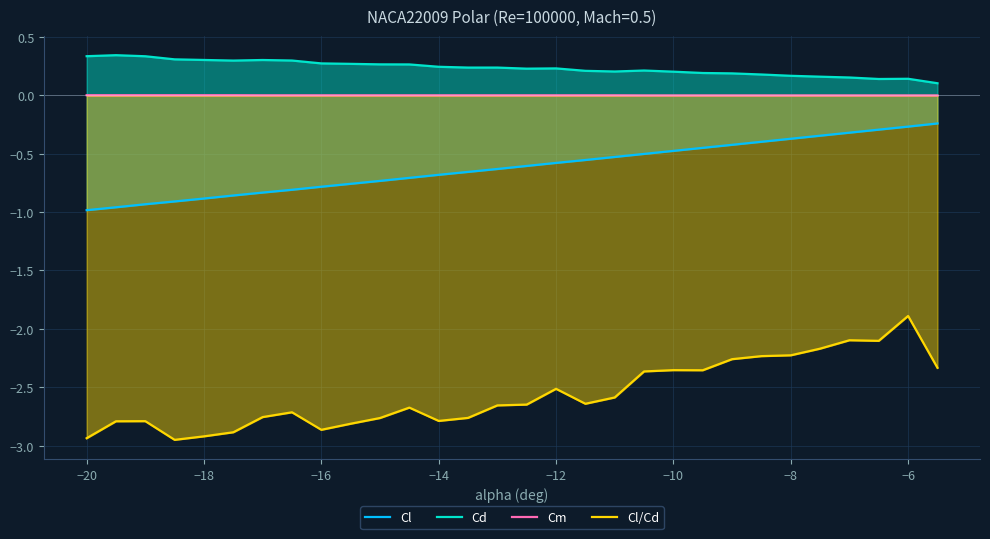

What is the highest value of the Cl/Cd series?

-1.9